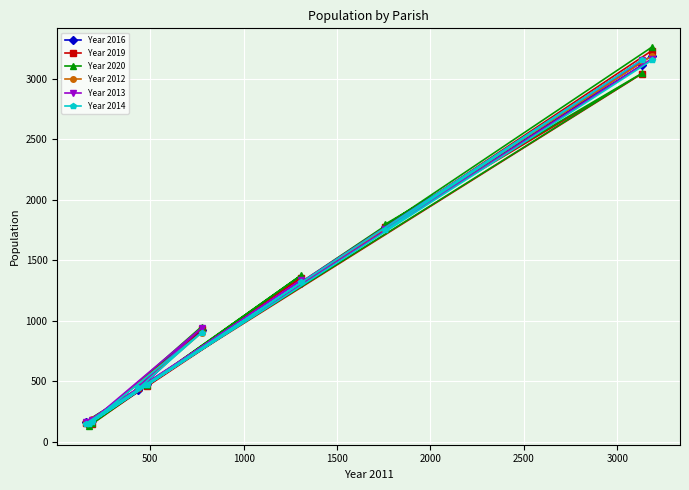

What is the difference between the second highest and minimum values in the Year 2014 series?

3003